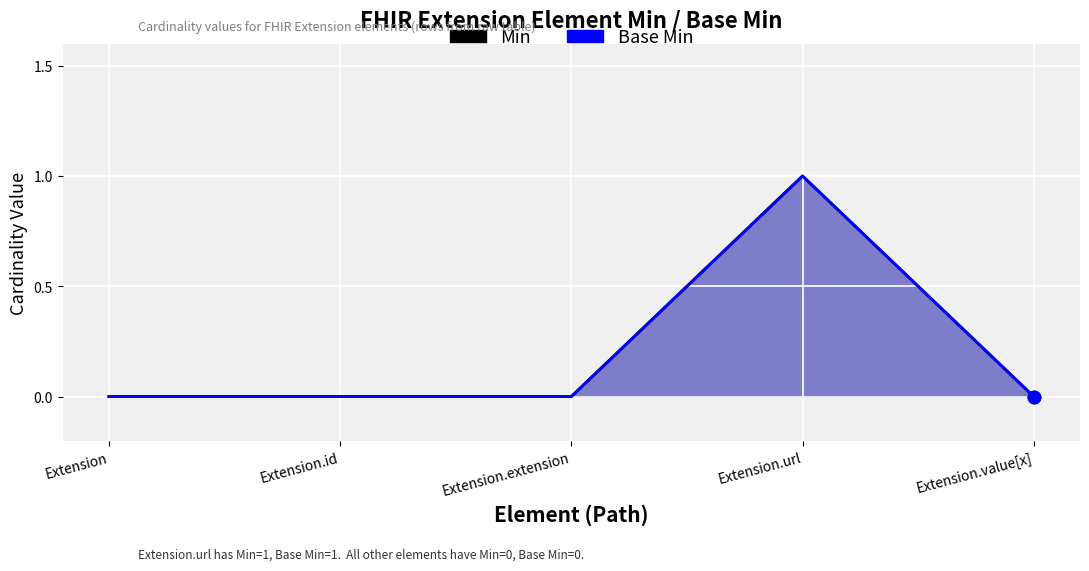

What are all the series names shown in the legend?

Min, Base Min